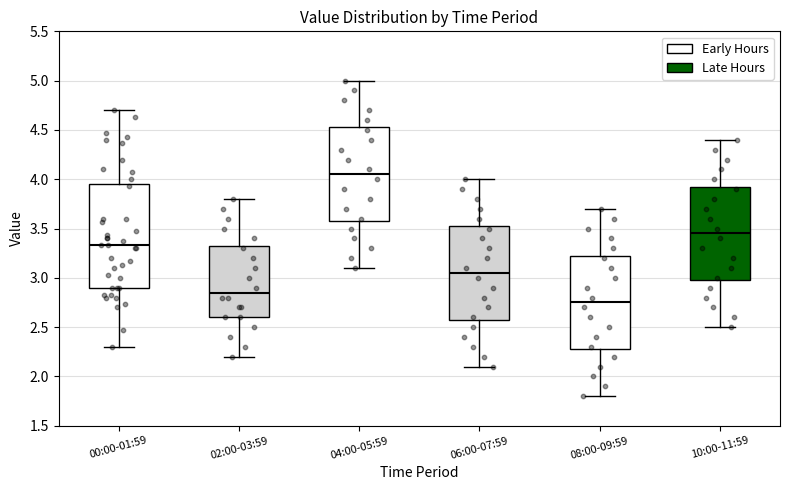

Which box's median line is the highest?

04:00-05:59